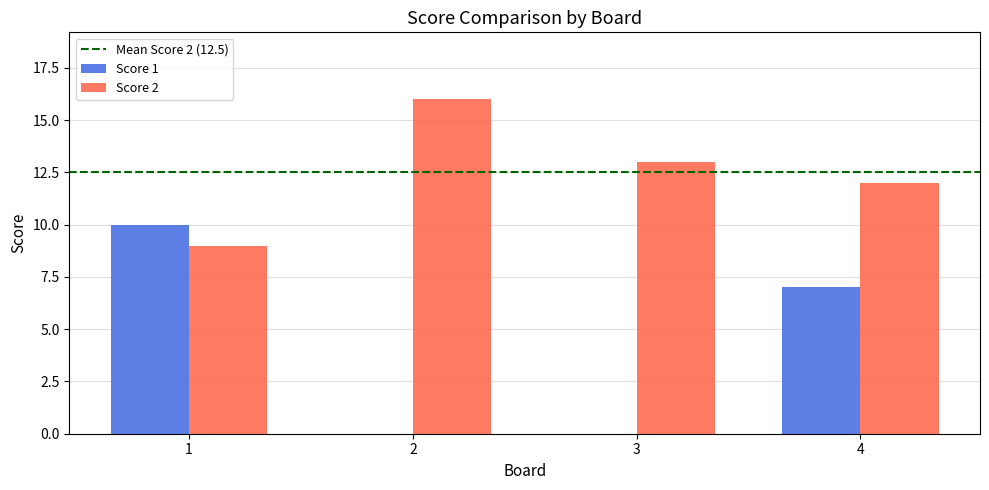

What is the total value across all series at 1?

19